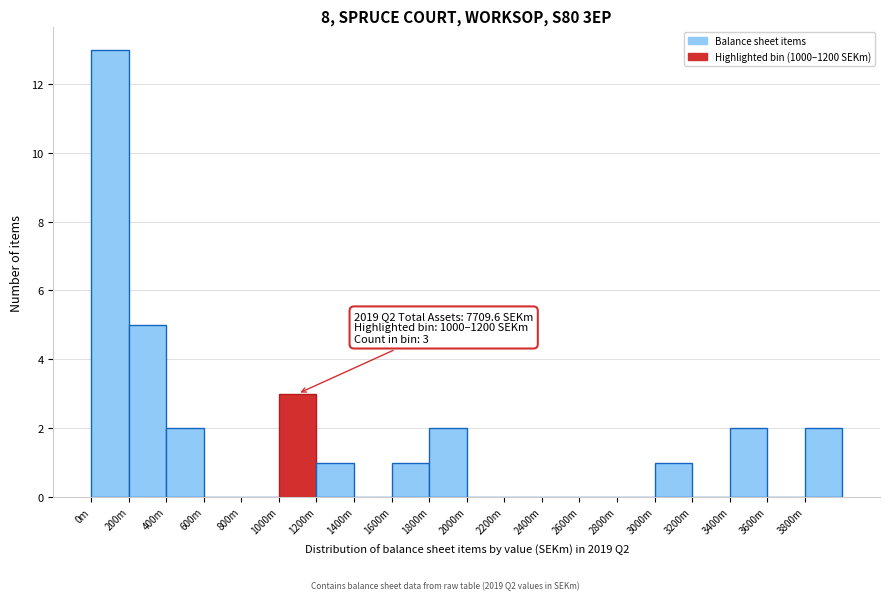

Reading right to left, transcribe all the data shown in this chart.

3800m=2	3600m=0	3400m=2	3200m=0	3000m=1	2800m=0	2600m=0	2400m=0	2200m=0	2000m=0	1800m=2	1600m=1	1400m=0	1200m=1	1000m=3	800m=0	600m=0	400m=2	200m=5	0m=13